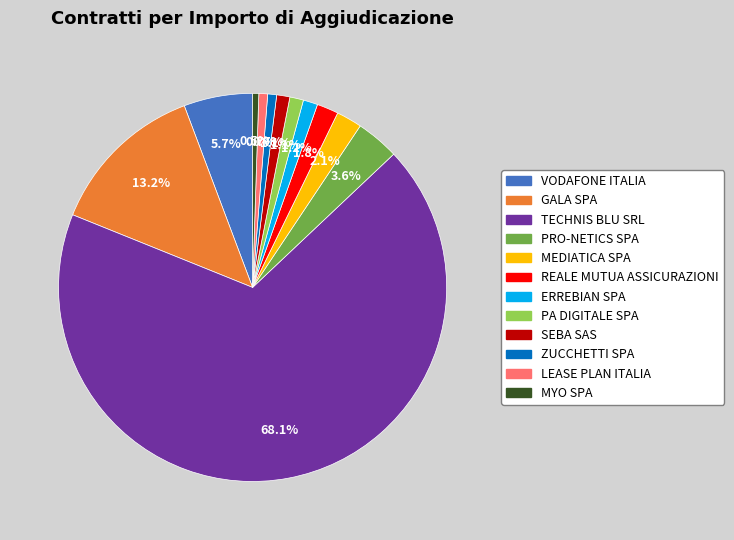

To the nearest percent, what portion does PRO-NETICS SPA represent?

4%